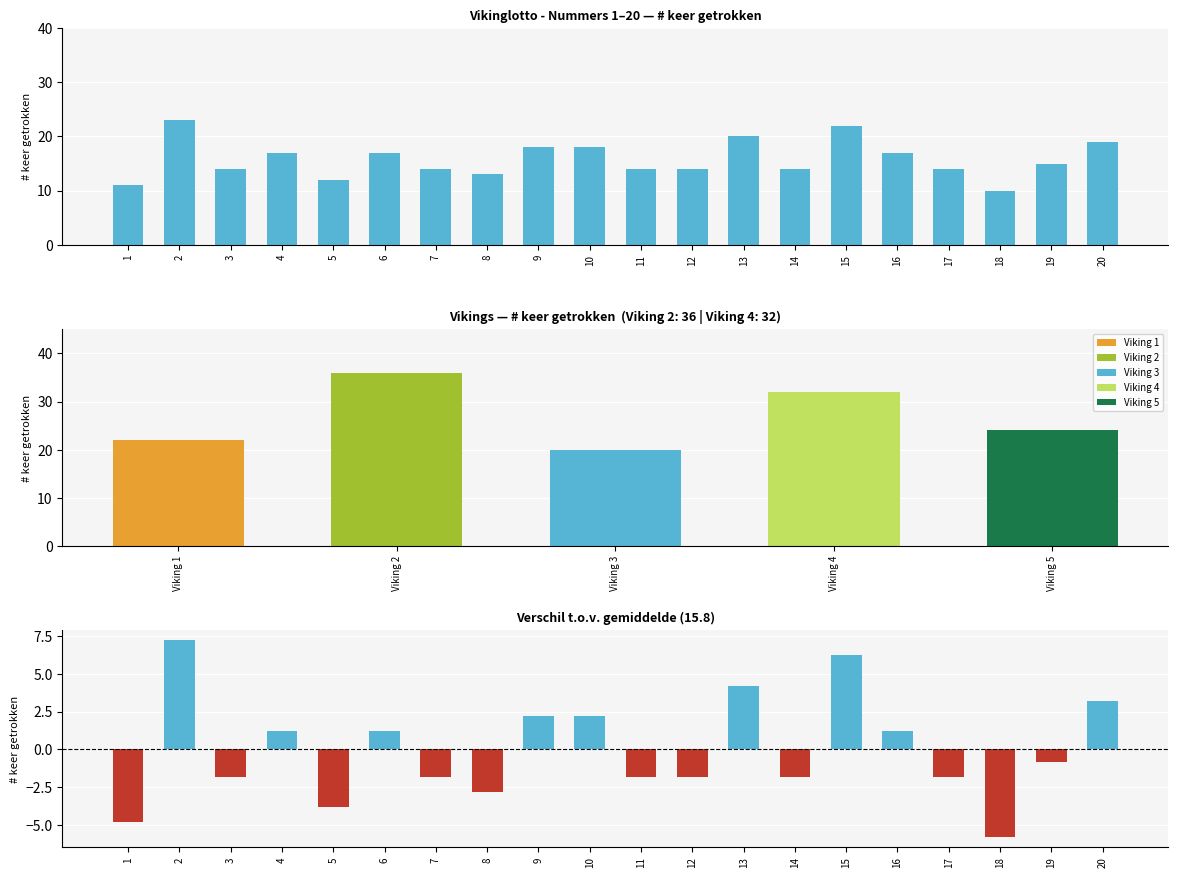

How many groups of bars are there?

20